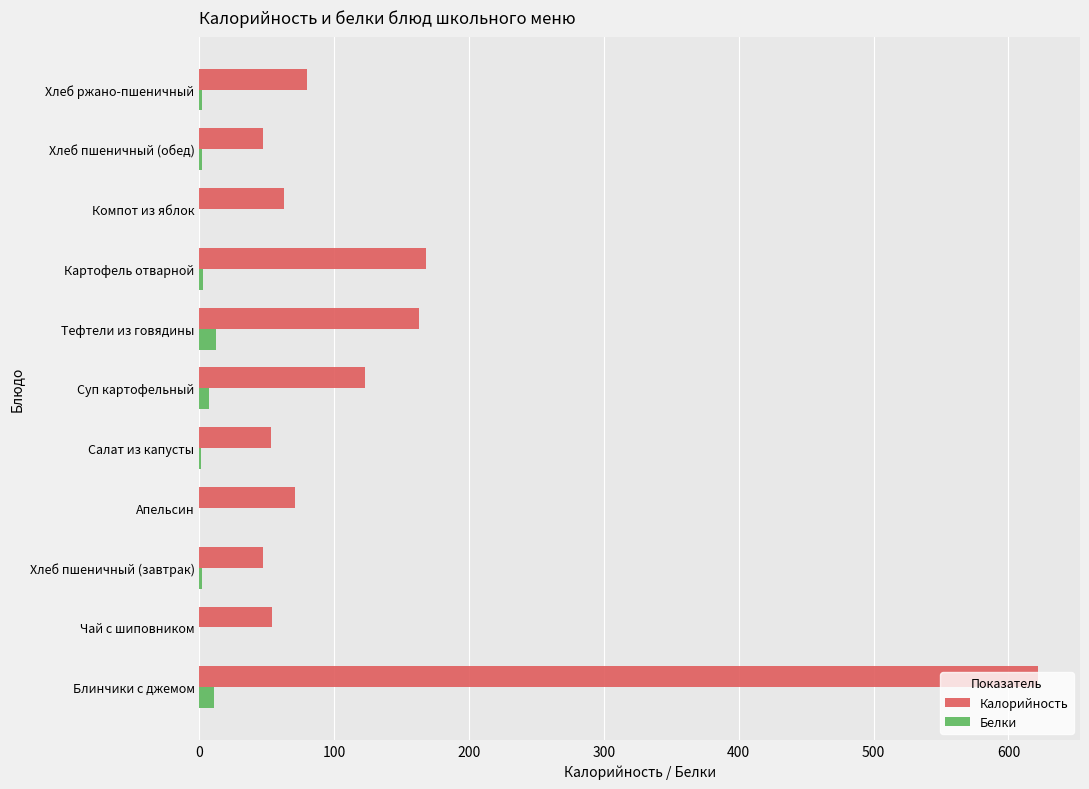

Count the number of data series in this chart.

2